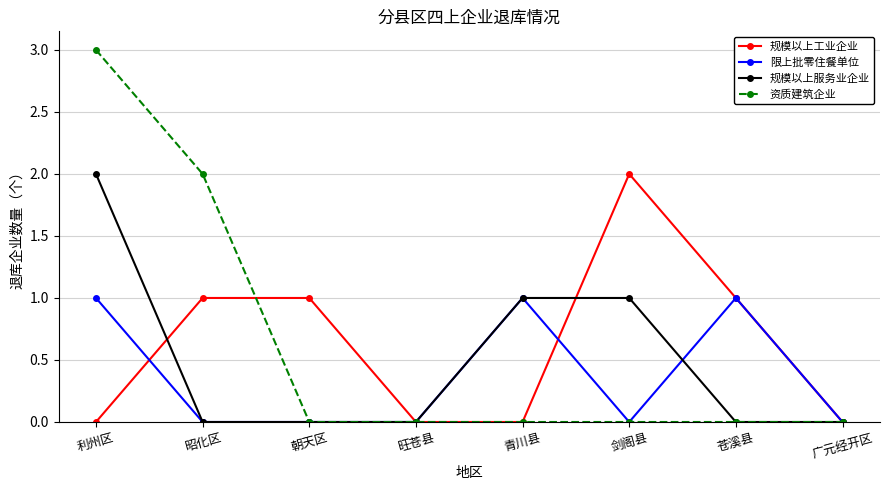

What is the average value of the 资质建筑企业 series?

1